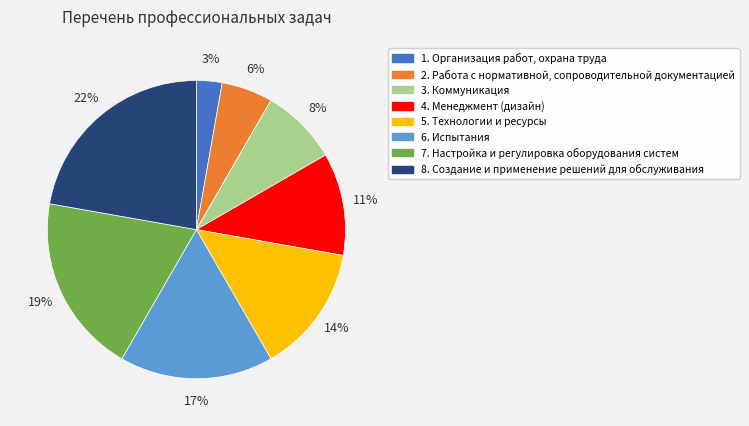

To the nearest percent, what is the difference between the largest and smallest slice percentages?

19%